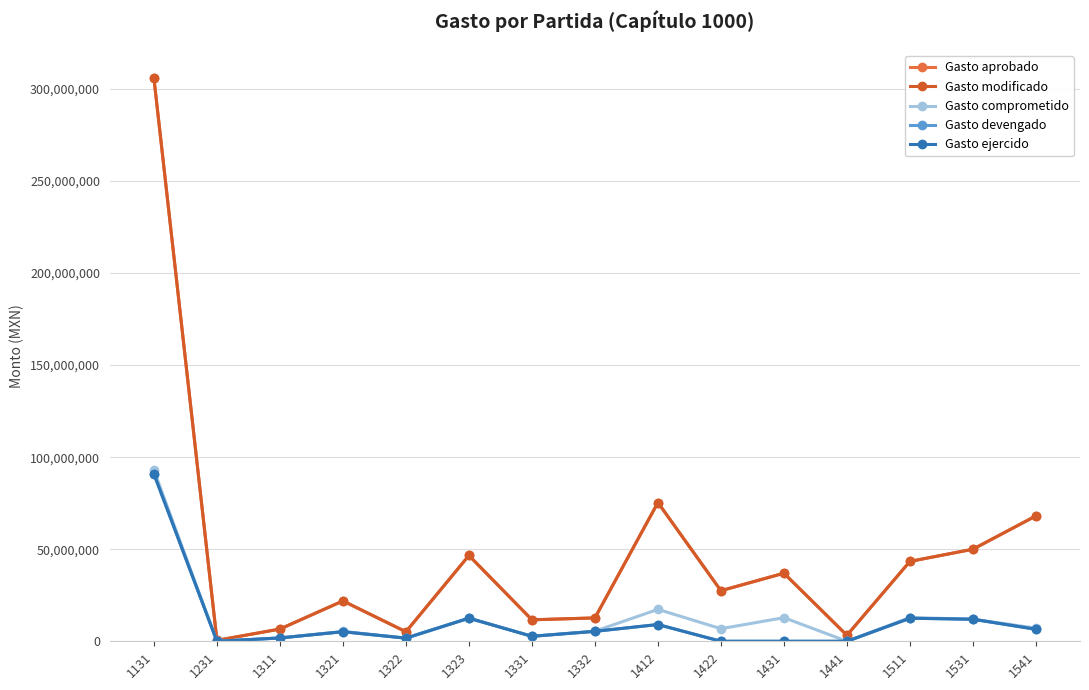

List the series in order of their peak value, highest first.

Gasto aprobado, Gasto modificado, Gasto comprometido, Gasto devengado, Gasto ejercido